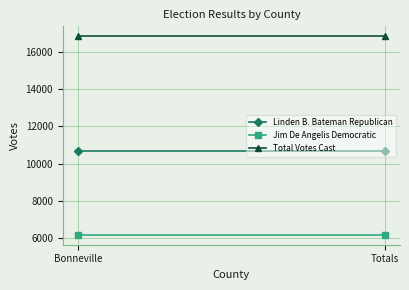

What is the smallest value displayed?

6164